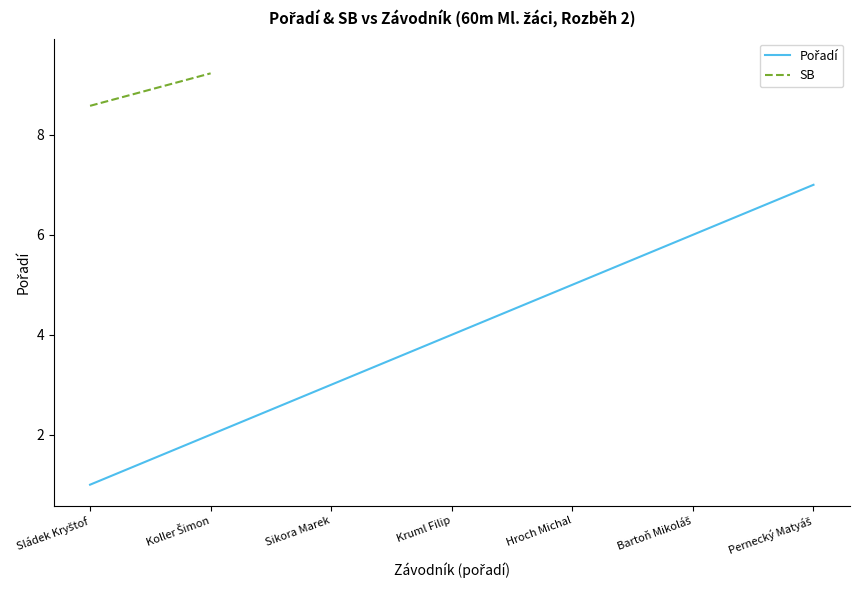

Which has a higher value, Sládek Kryštof or Koller Šimon?

Koller Šimon